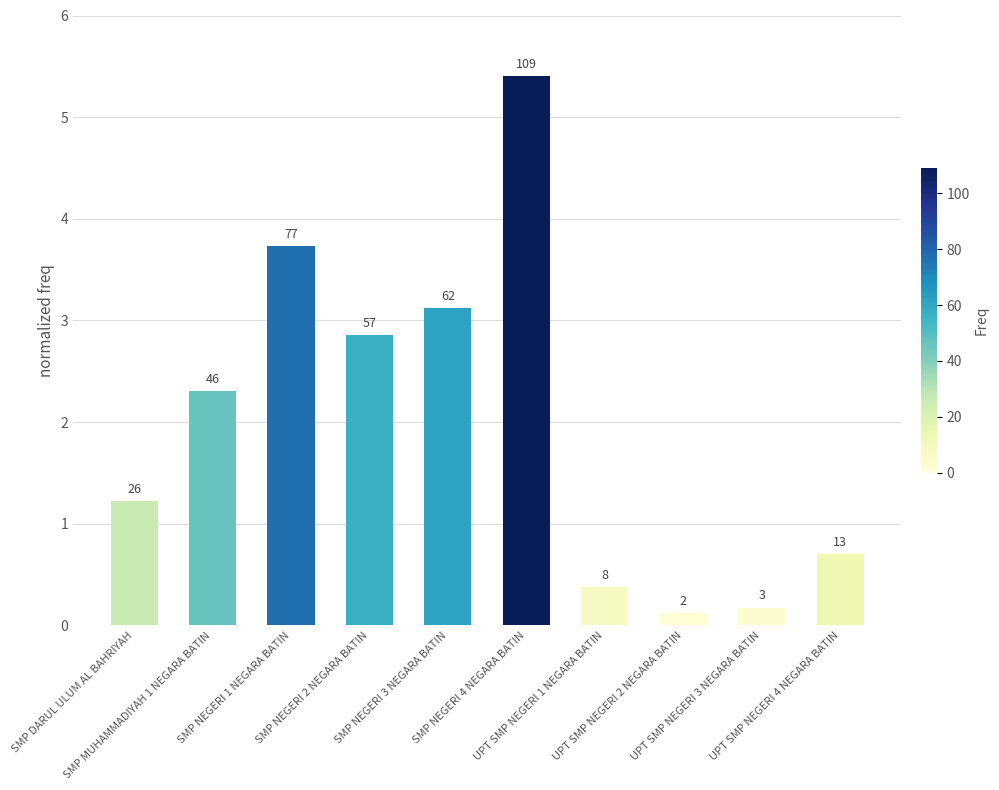

Is it true that the value at UPT SMP NEGERI 2 NEGARA BATIN is 0.2?

False